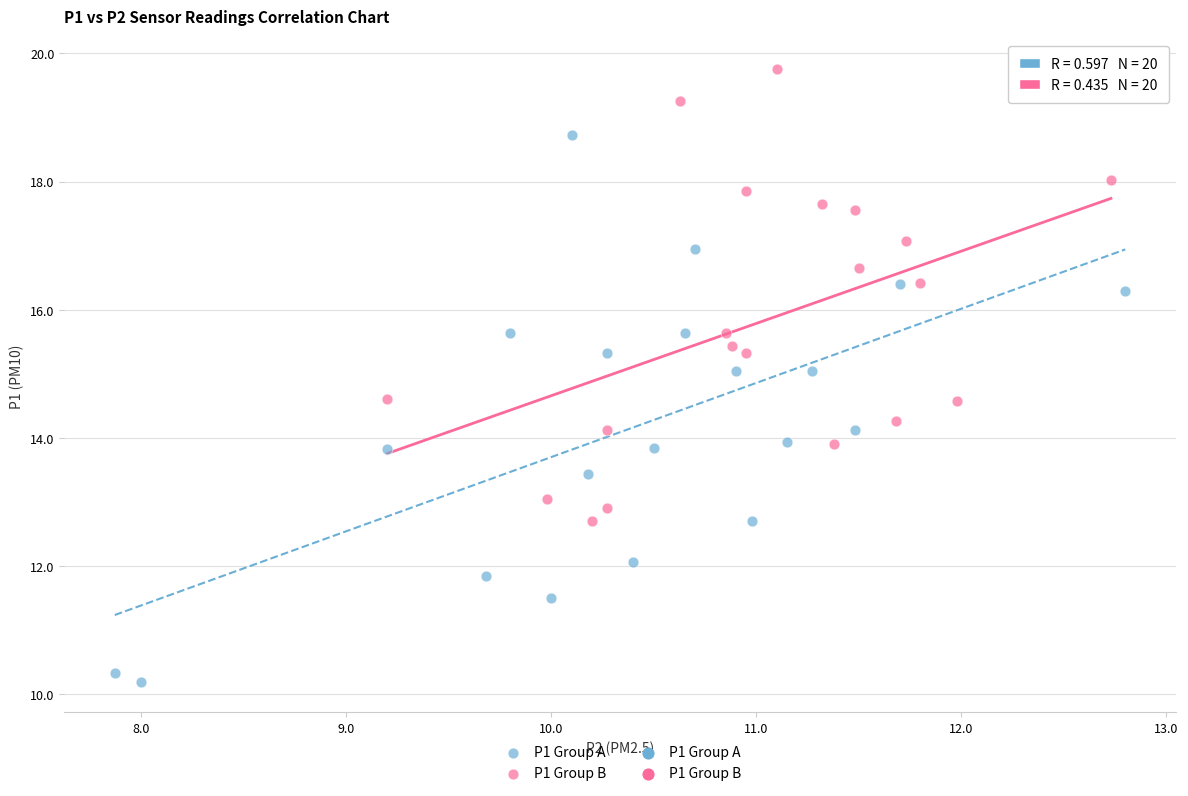

Which series contains the lowest Y value?

P1 Group A